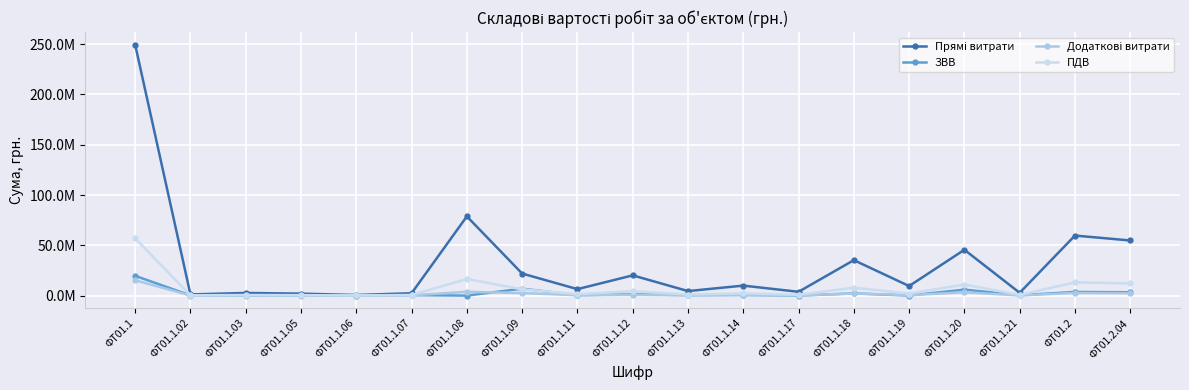

Which series changed the most between ФТ01.1.05 and ФТ01.1.08?

Прямі витрати